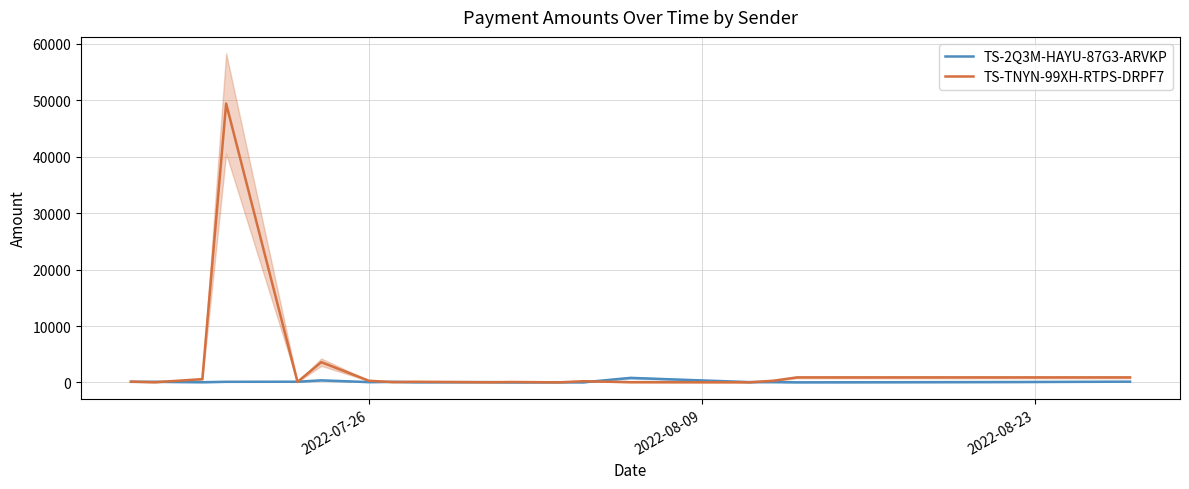

What is the maximum value for TS-TNYN-99XH-RTPS-DRPF7?

49413.0